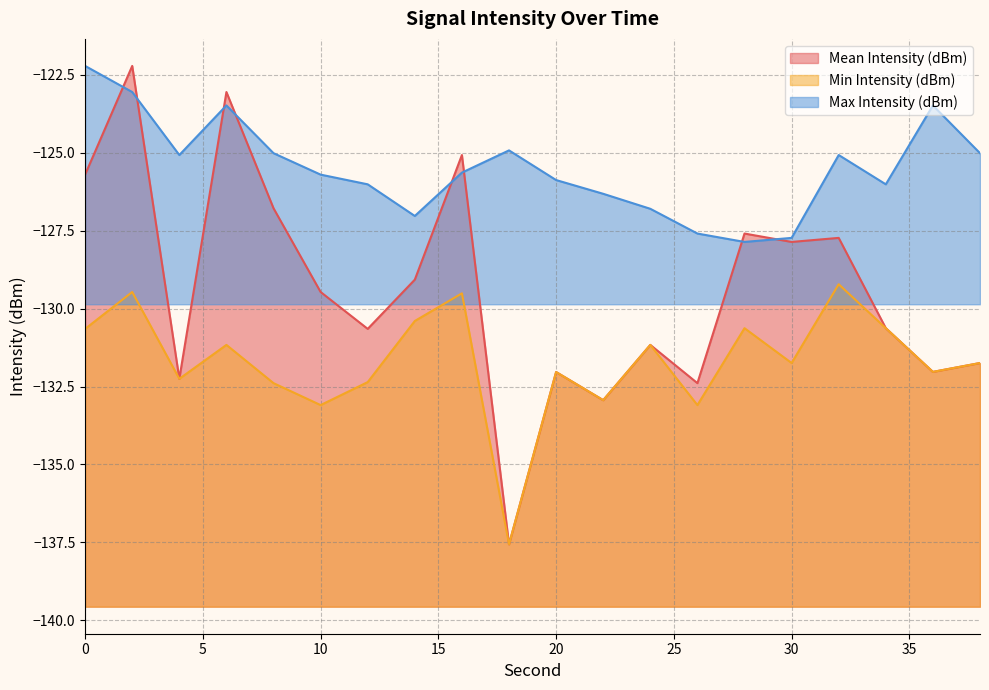

In Max Intensity (dBm), how many points are lower than both neighbors (excluding endpoints)?

4